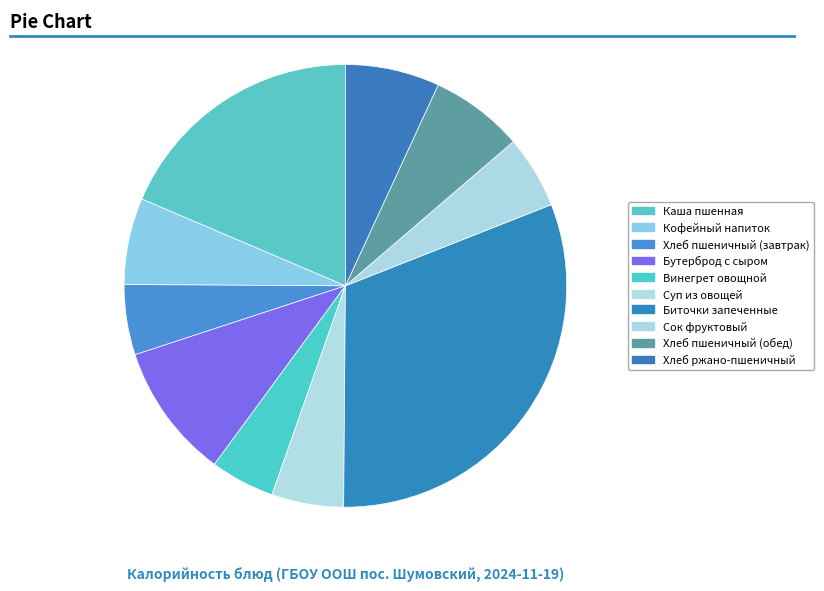

How many slices are in this pie chart?

10